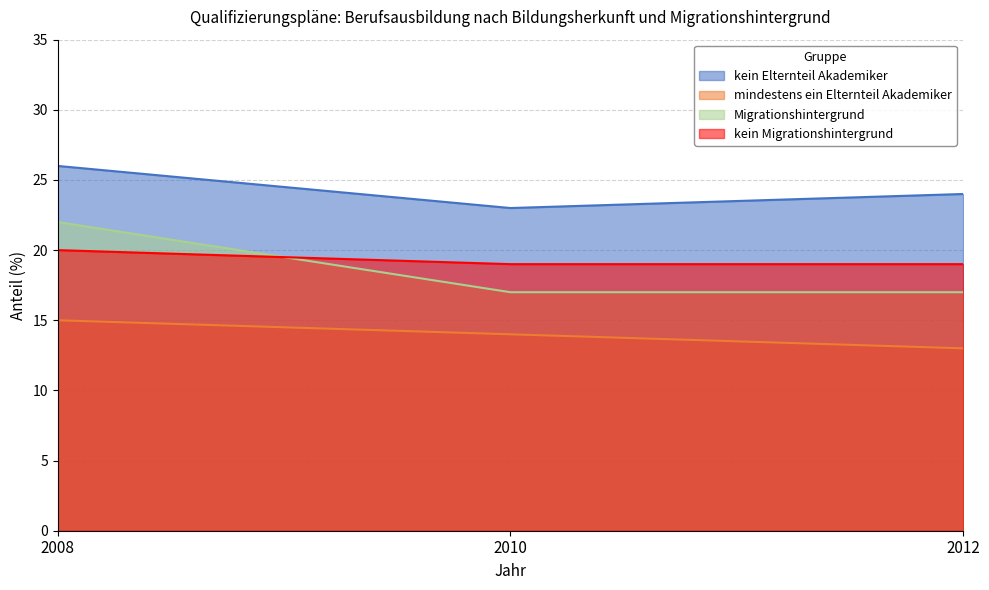

Is it true that kein Elternteil Akademiker equals 38 at 2008?

False